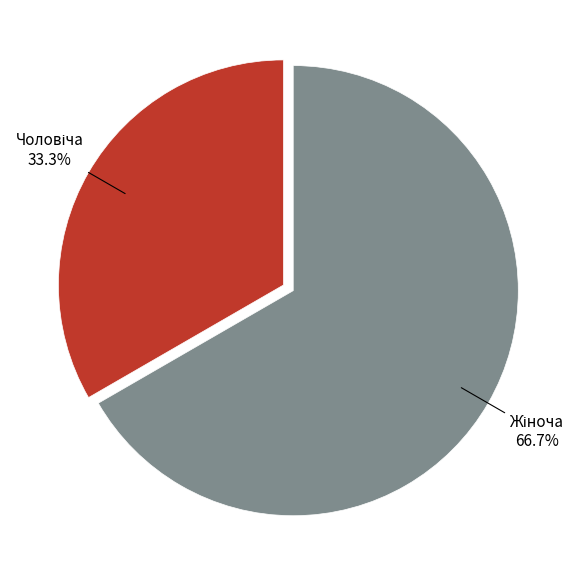

Is there a majority slice in this chart?

Yes